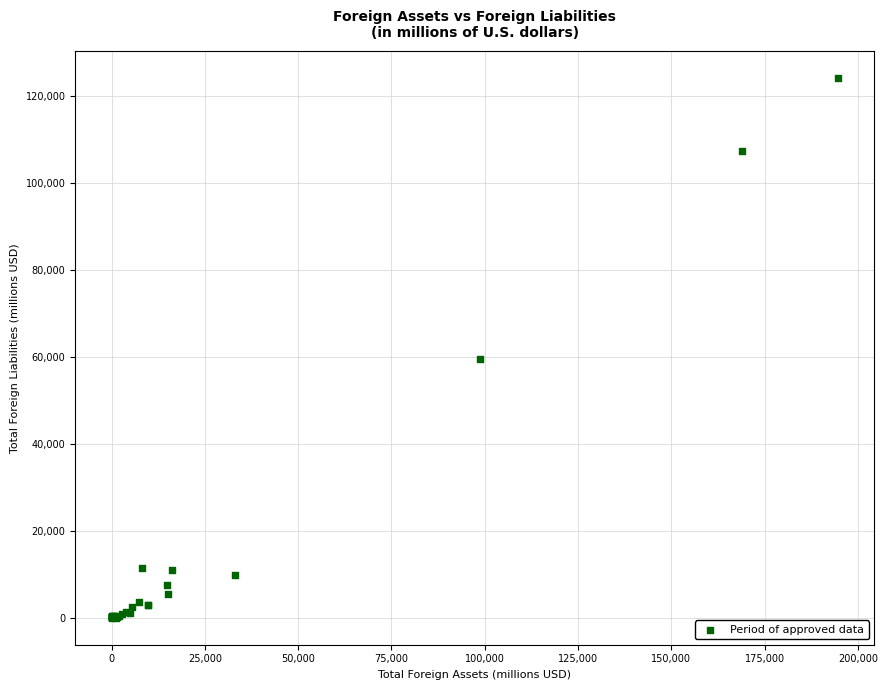

What Y value in the scatter plot is closest to 62106?

59540.5